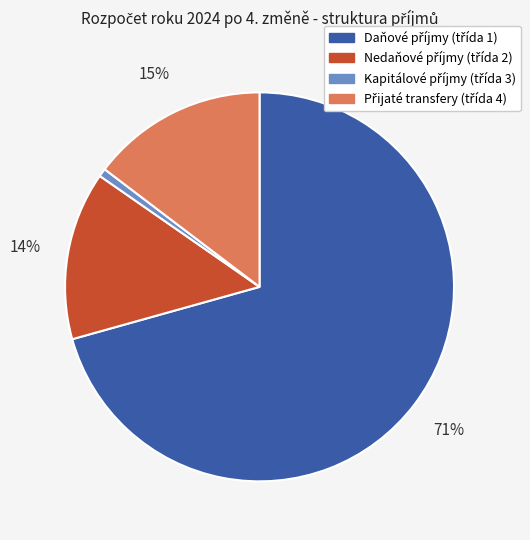

How many slices are in this pie chart?

4